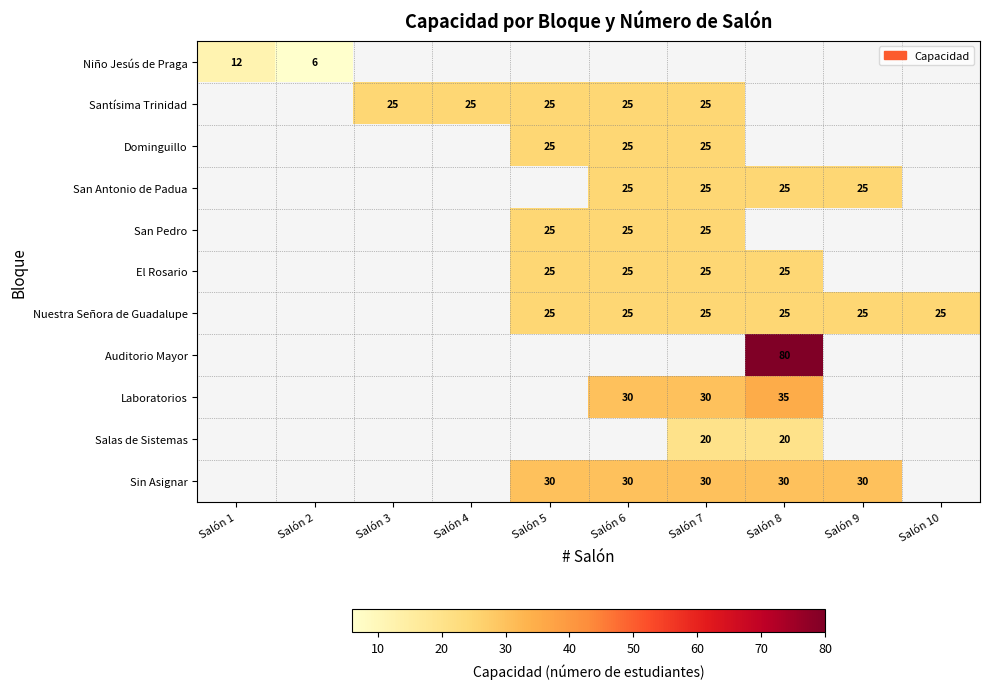

Which has a higher value, Salón 2 or Salón 10?

Salón 10